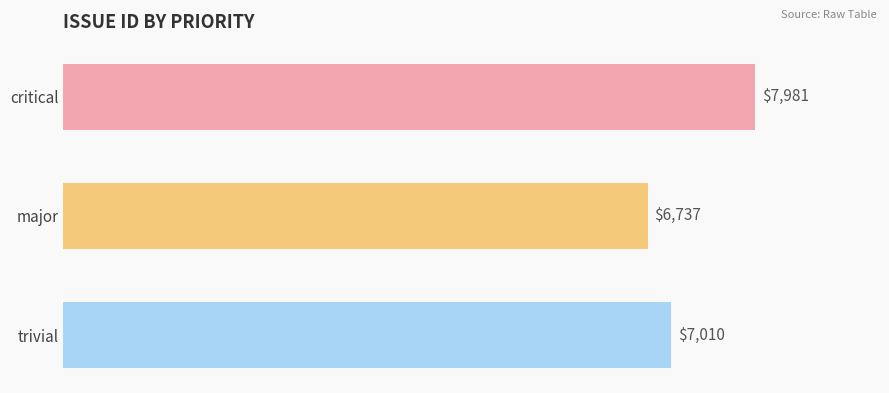

Reading bottom to top, list all the values displayed in this chart.

7010	6737	7981